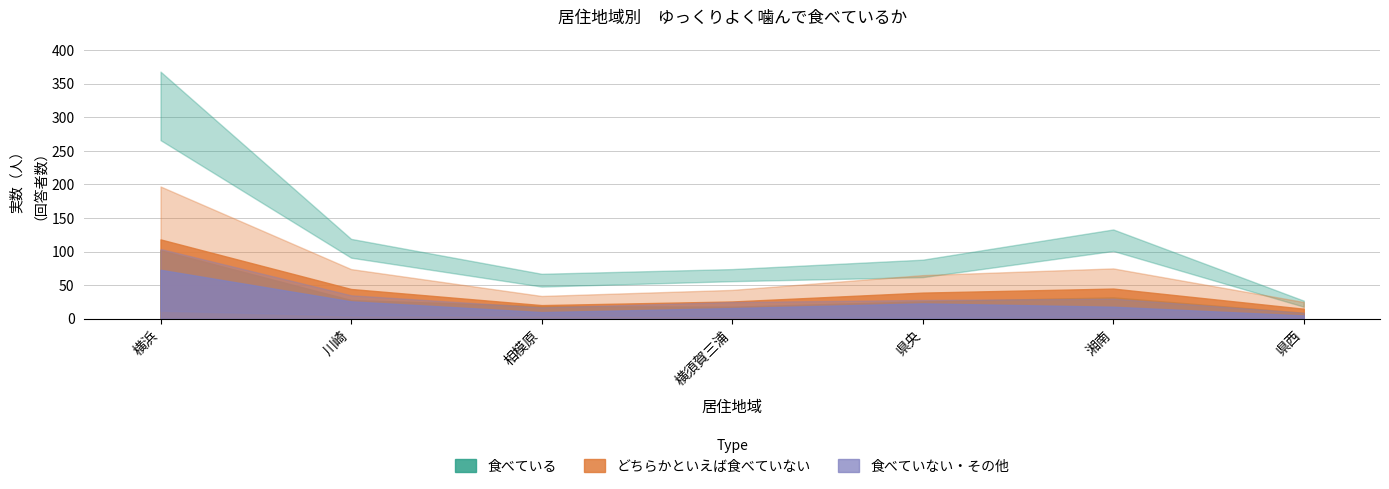

What is the average value of the 食べていない series?

24